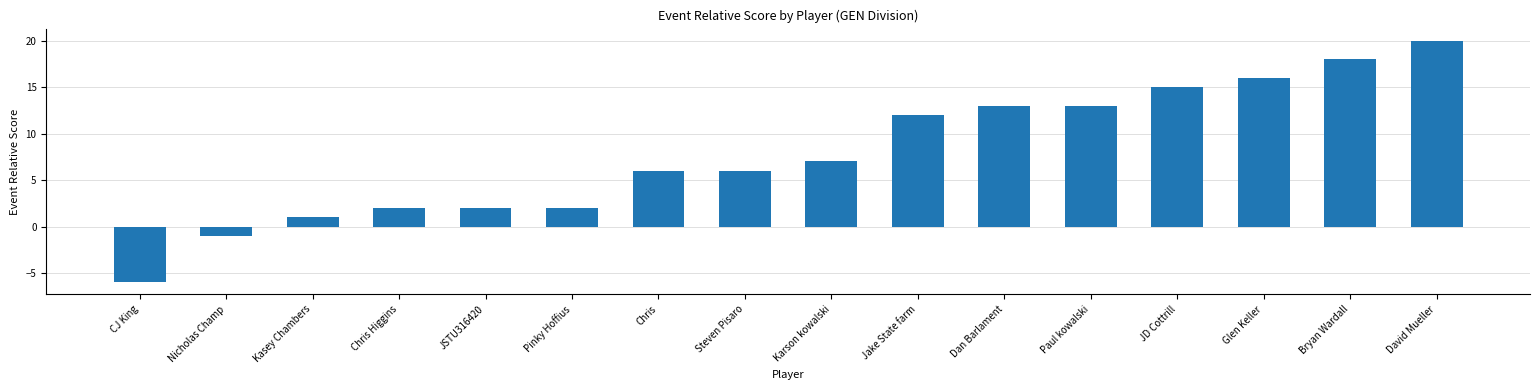

Between Steven Pisaro and Dan Barlament, which is larger?

Dan Barlament